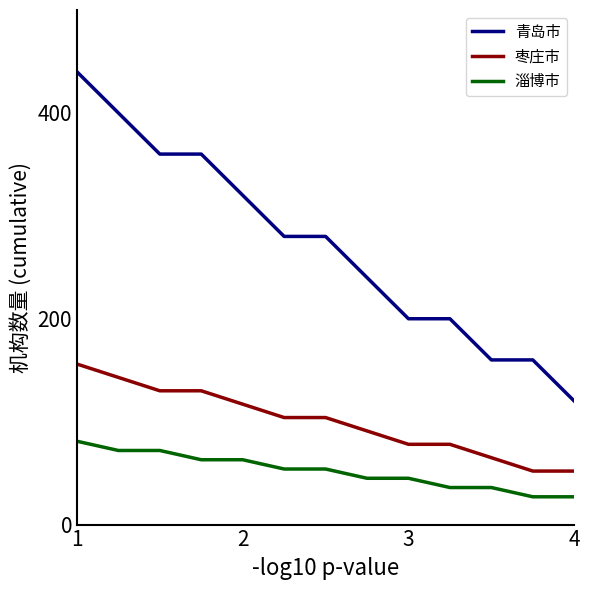

Which series has the largest total across all categories?

青岛市